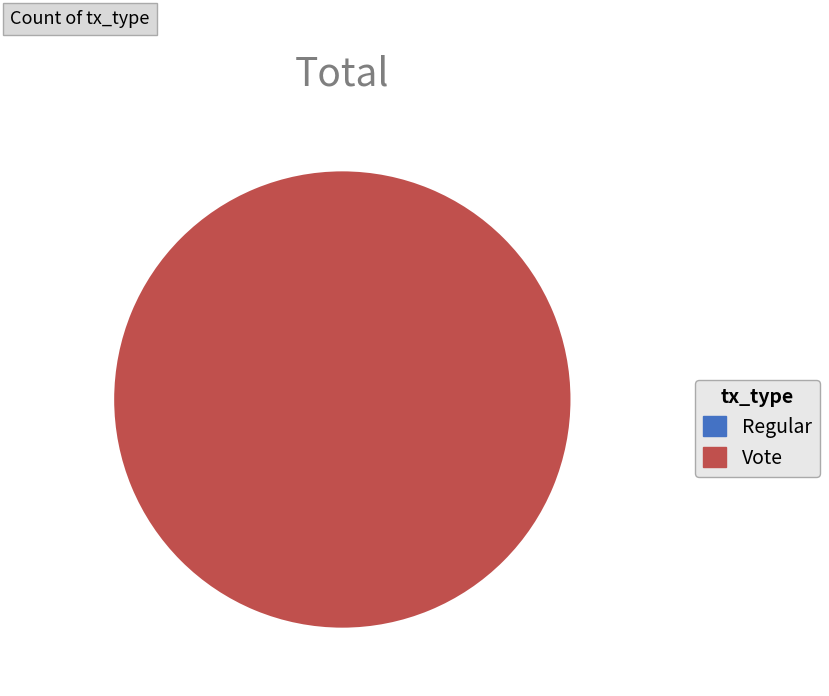

To the nearest percent, what portion does Vote represent?

100%